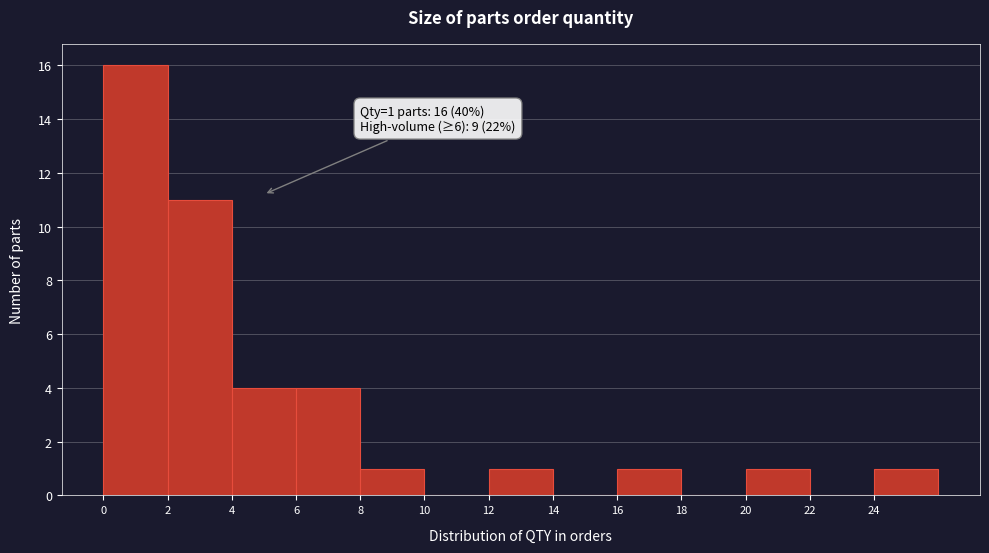

Which range on the x-axis has the tallest bar?

0 to 2